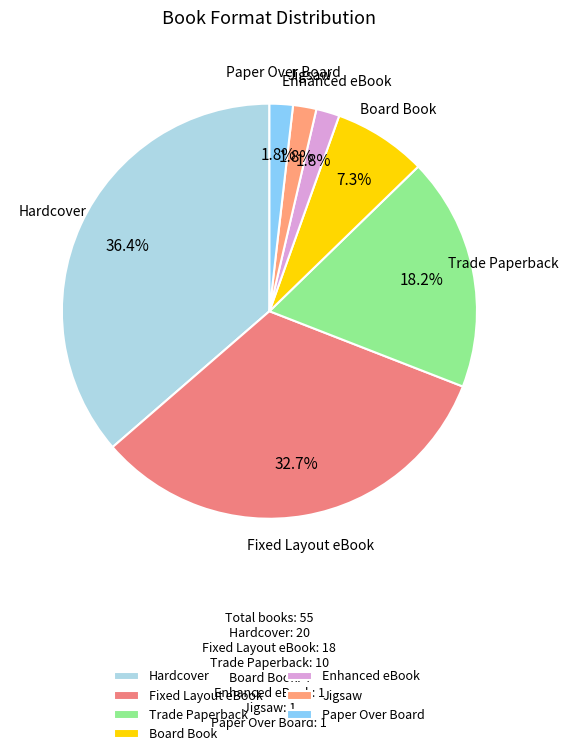

Count the number of slices in the pie.

7